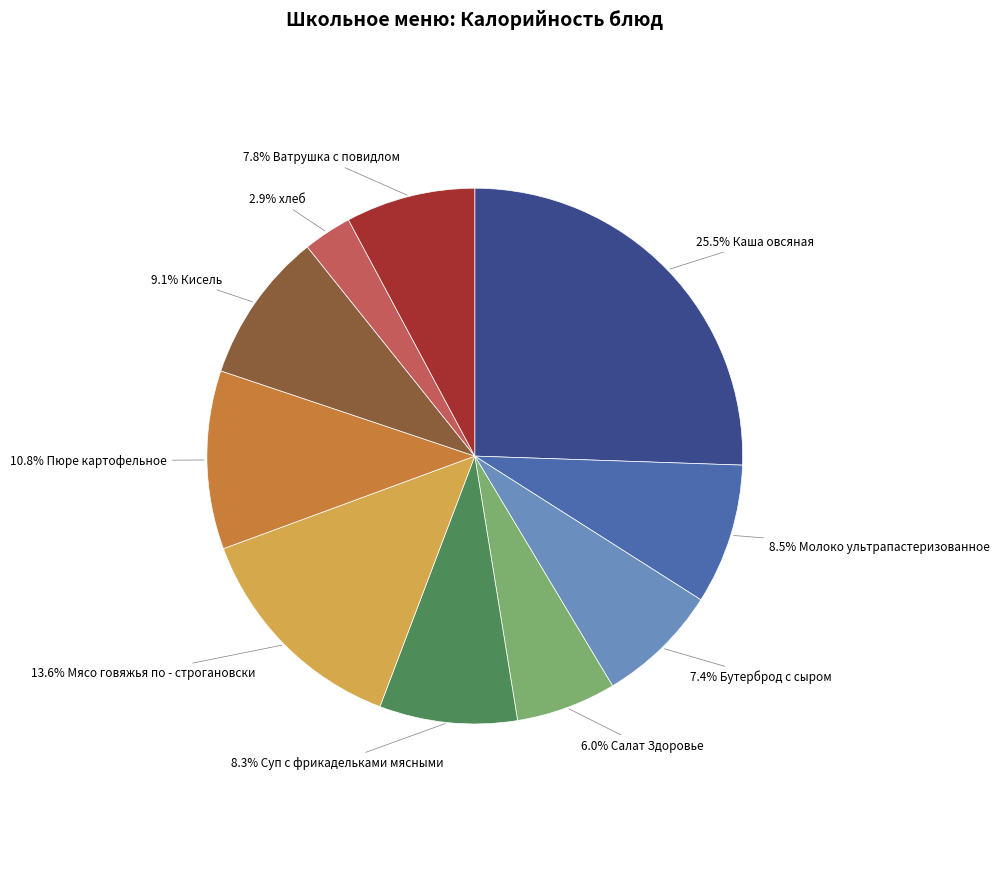

Is there any slice that represents more than half of the pie?

No